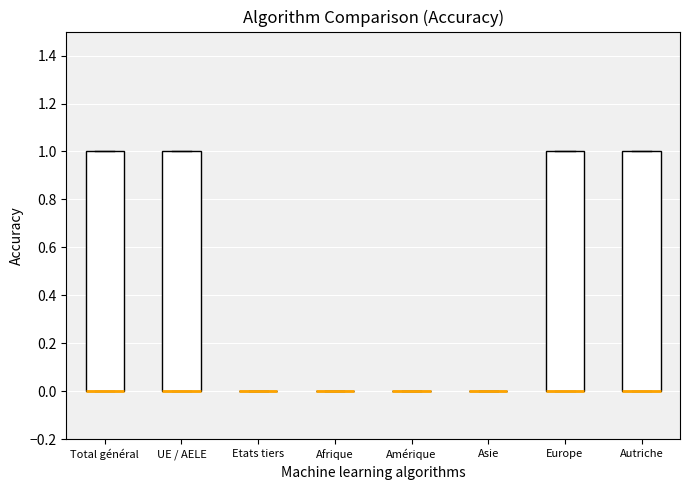

Reading left to right, read every box against the y-axis: the position of its median line, the range the box covers, and the ends of its whiskers. The values are not printed on the chart, so give them approximately, as read against the axis.

Total général: median 0 (drawn on the box's lower edge), box 0 to 1, whiskers 0 to 1
UE / AELE: median 0 (drawn on the box's lower edge), box 0 to 1, whiskers 0 to 1
Etats tiers: box collapsed to a line at 0, whiskers 0 to 0
Afrique: box collapsed to a line at 0, whiskers 0 to 0
Amérique: box collapsed to a line at 0, whiskers 0 to 0
Asie: box collapsed to a line at 0, whiskers 0 to 0
Europe: median 0 (drawn on the box's lower edge), box 0 to 1, whiskers 0 to 1
Autriche: median 0 (drawn on the box's lower edge), box 0 to 1, whiskers 0 to 1